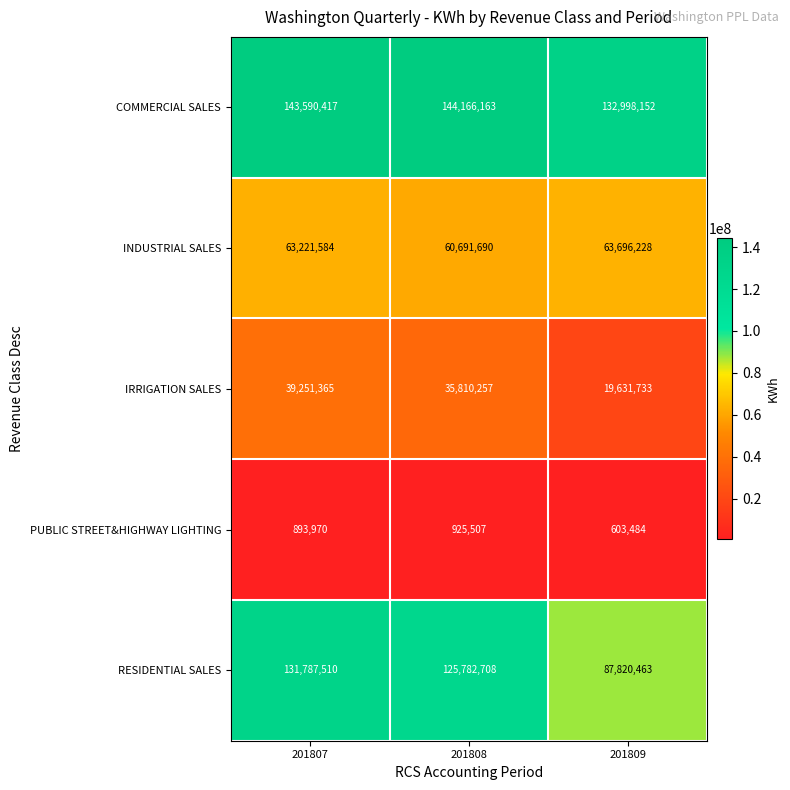

At which label does IRRIGATION SALES first exceed 35810257?

201807